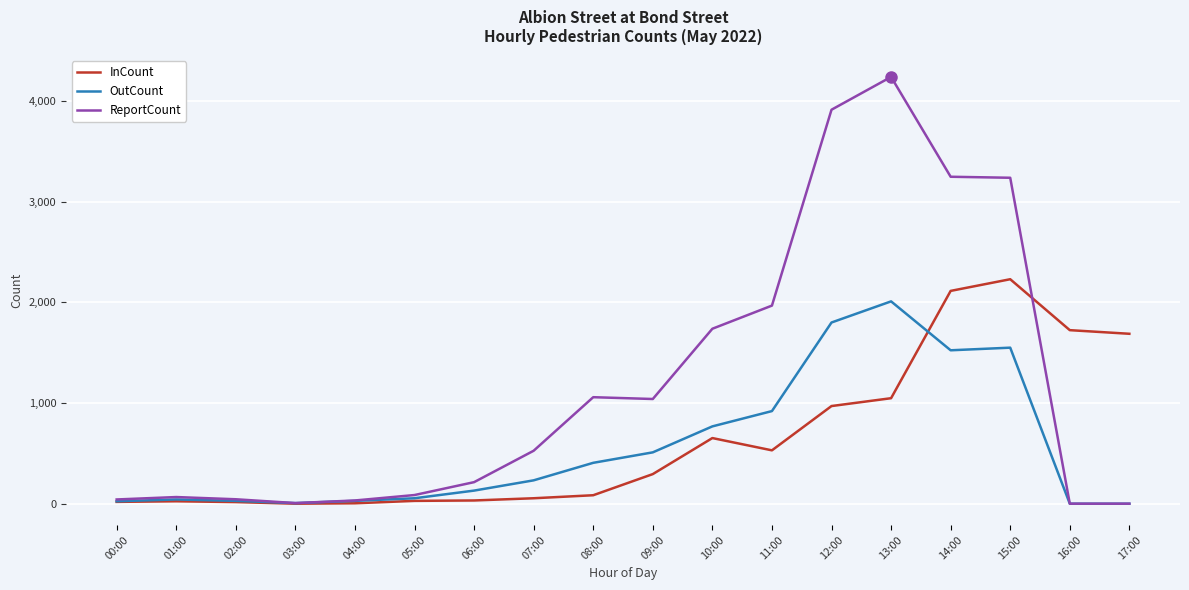

Is it true that OutCount equals 768 at 10:00?

True